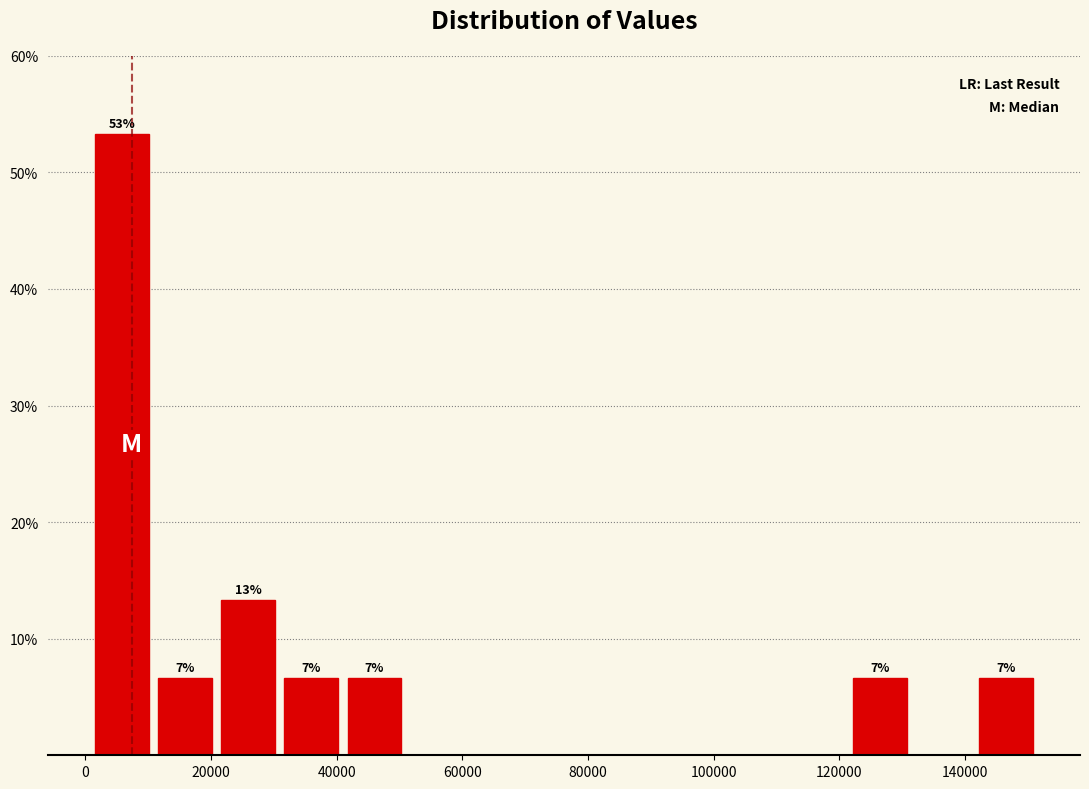

Over which range of the x-axis is the bar tallest?

0 to 10000